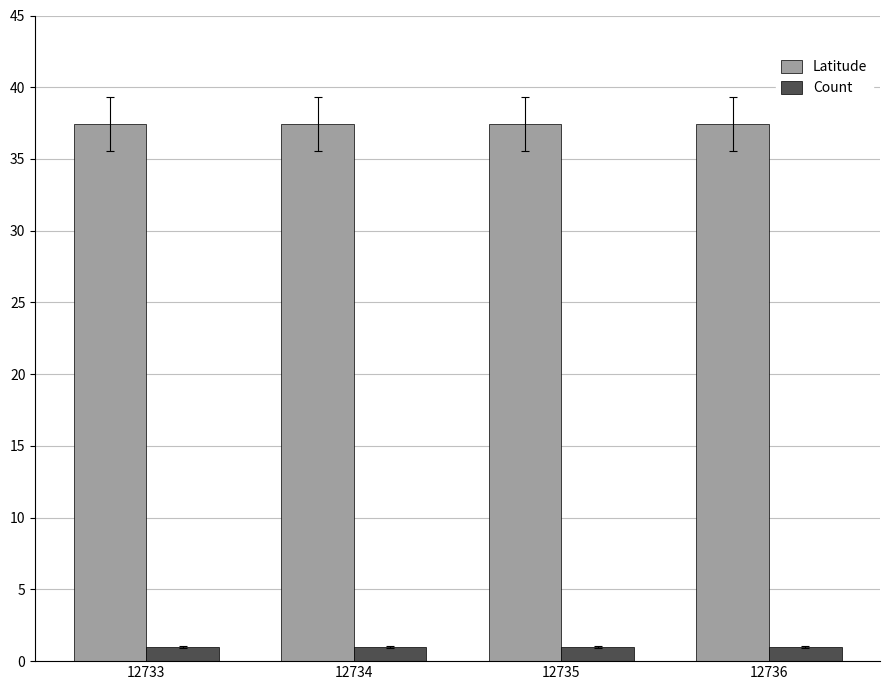

Rank the series by their maximum value, from lowest to highest.

Count, Latitude